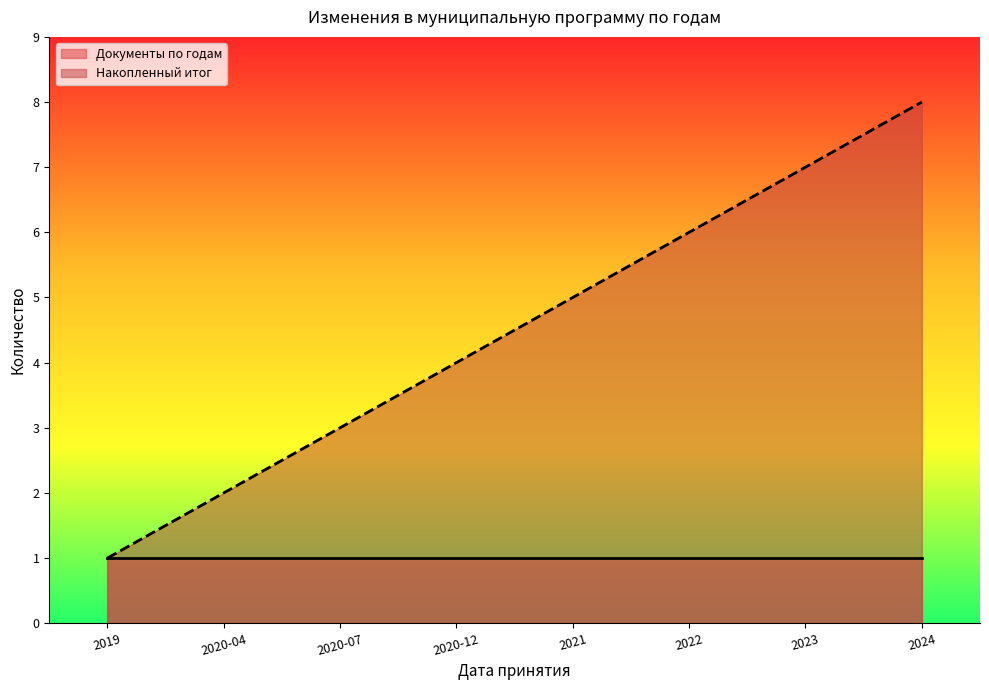

True or false: the data shows 2 at 2020-04.

True